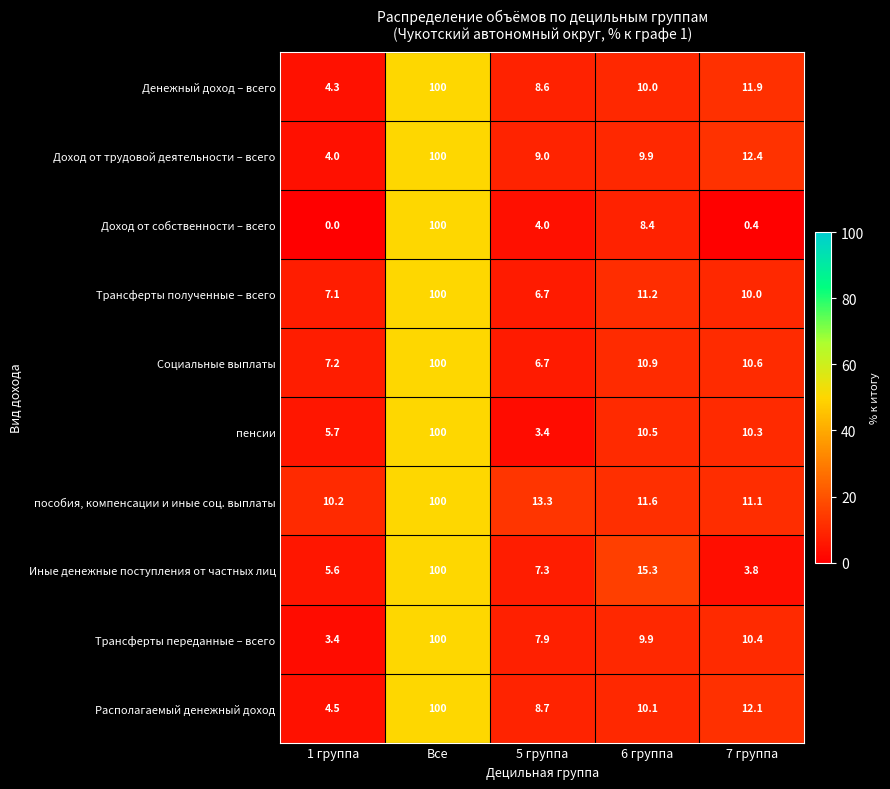

At how many categories does at least one series exceed 42?

1